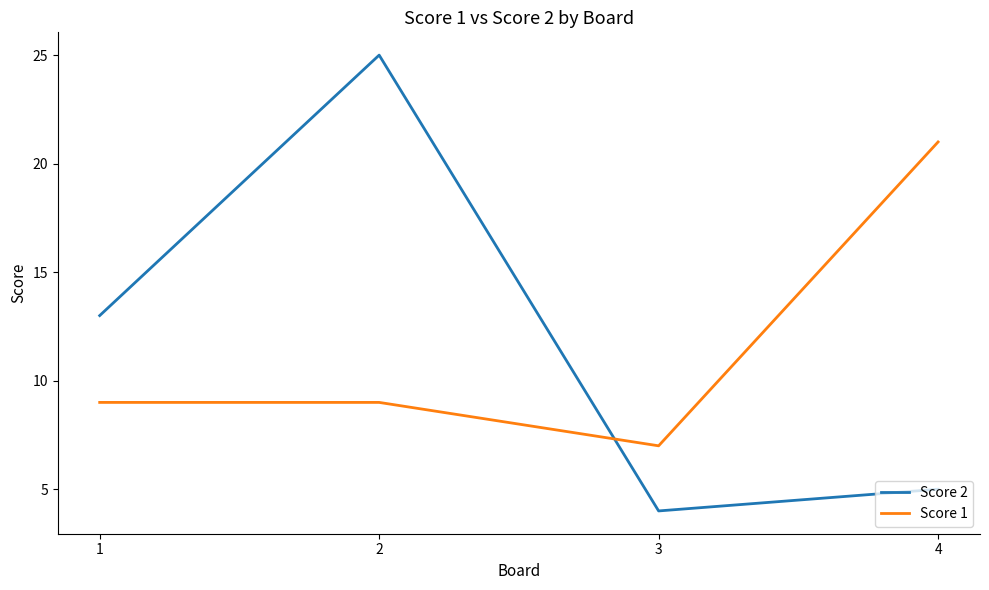

What is the average value of the Score 1 series?

12